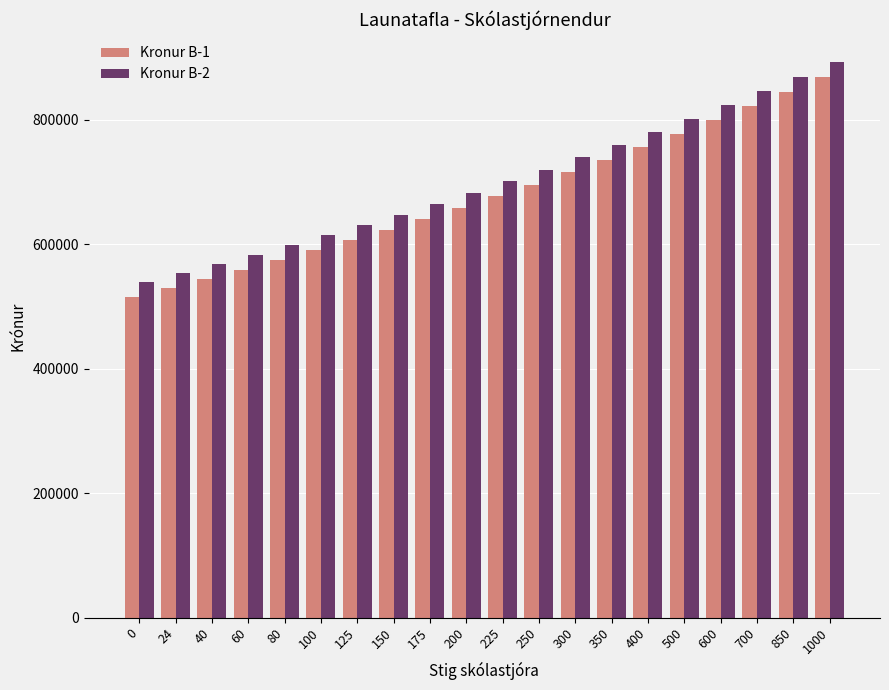

What is the value of the Kronur B-2 bar at the 2nd from the left?

553552